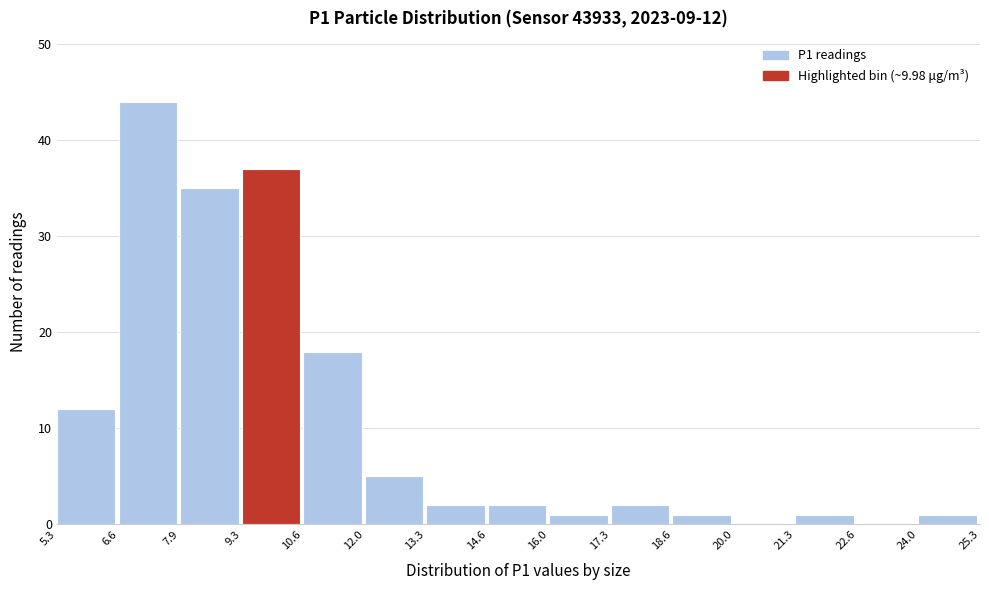

Over which range of the x-axis is the bar tallest?

6.6 to 7.9